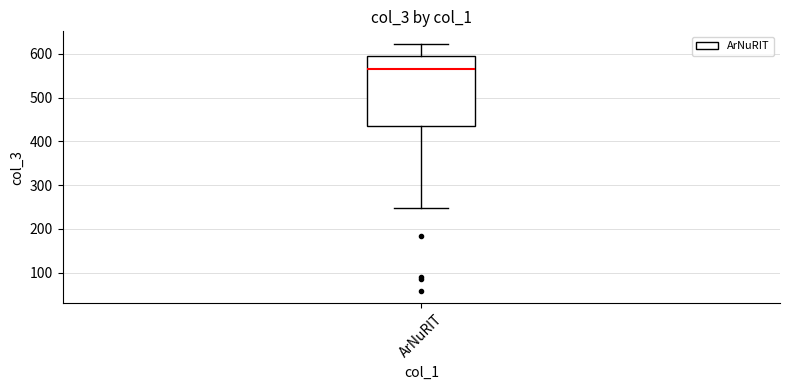

Read this box plot against the y-axis: the position of the median line, the range covered by the box, and the ends of both whiskers. The values are not printed on the chart, so give them approximately, as read against the axis.

median 570, box 440 to 600, whiskers 250 to 620